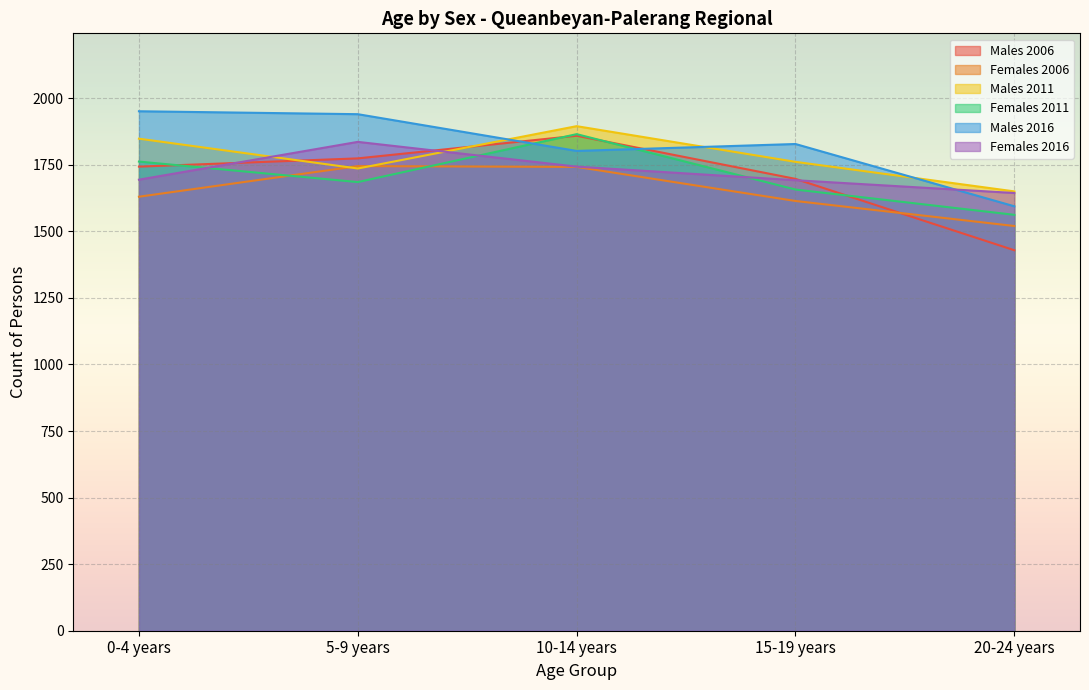

Reading left to right, transcribe all the data shown in this chart.

Males 2006: 0-4 years=1743	5-9 years=1774	10-14 years=1859	15-19 years=1697	20-24 years=1429
Females 2006: 0-4 years=1630	5-9 years=1745	10-14 years=1742	15-19 years=1614	20-24 years=1520
Males 2011: 0-4 years=1848	5-9 years=1736	10-14 years=1895	15-19 years=1761	20-24 years=1650
Females 2011: 0-4 years=1762	5-9 years=1685	10-14 years=1865	15-19 years=1657	20-24 years=1562
Males 2016: 0-4 years=1951	5-9 years=1940	10-14 years=1802	15-19 years=1828	20-24 years=1594
Females 2016: 0-4 years=1694	5-9 years=1836	10-14 years=1743	15-19 years=1692	20-24 years=1644